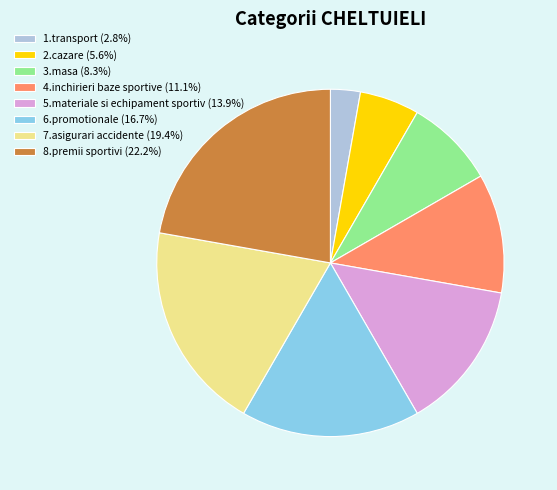

Is the sum of 1.transport (2.8%) and 8.premii sportivi (22.2%) greater than half?

No